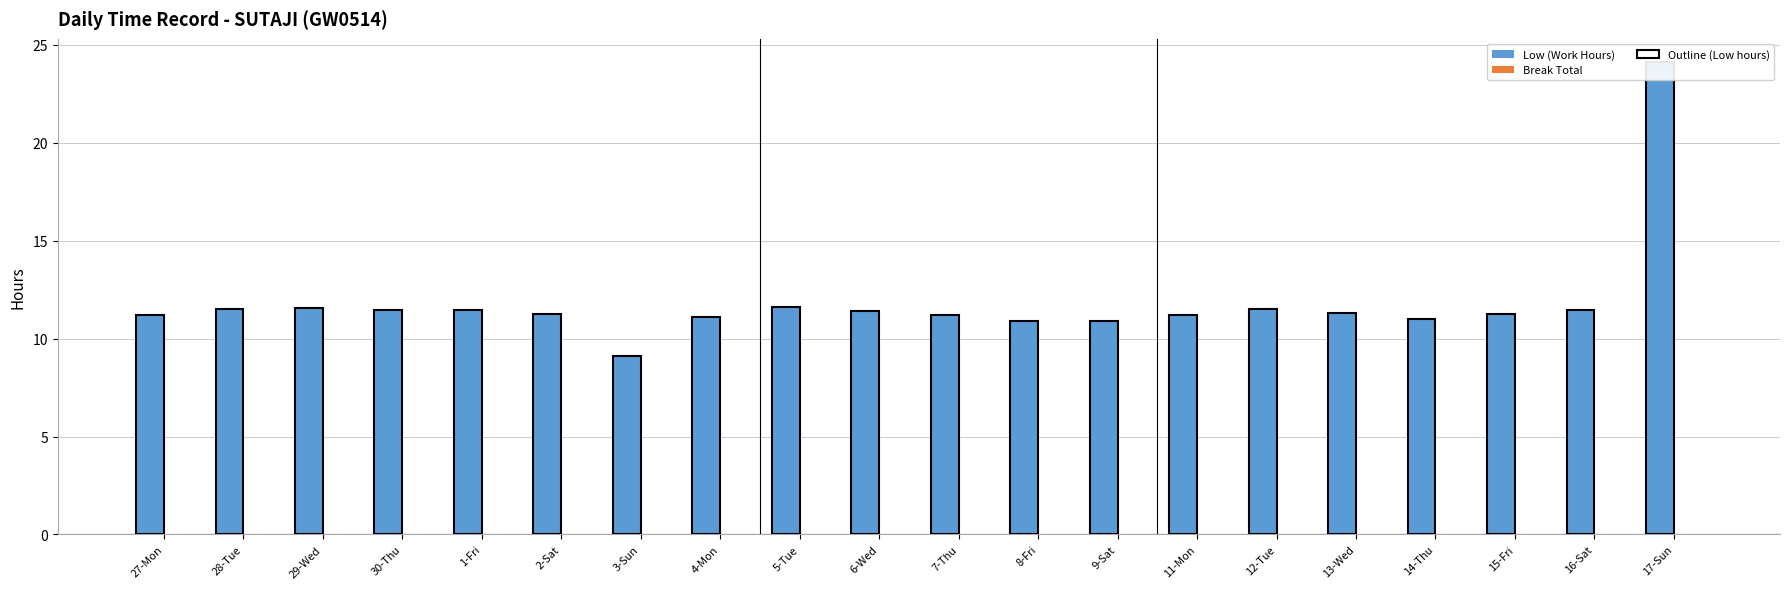

Which series has the widest spread of values?

Low (Work Hours)